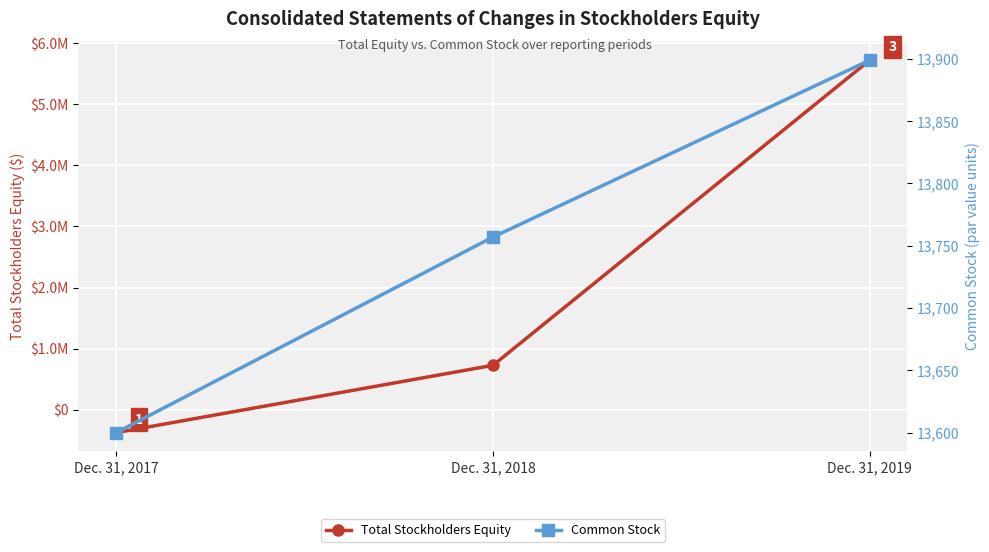

Reading left to right, transcribe all the data shown in this chart.

Total Stockholders Equity: -373823	727601	5720500
Common Stock: 13600	13757	13899